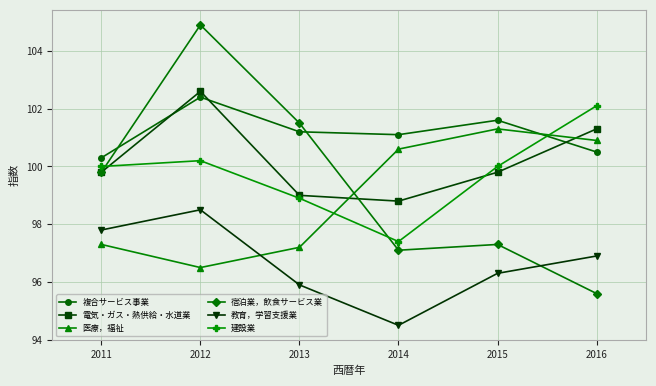

At which category does 建設業 reach its first local peak?

2012